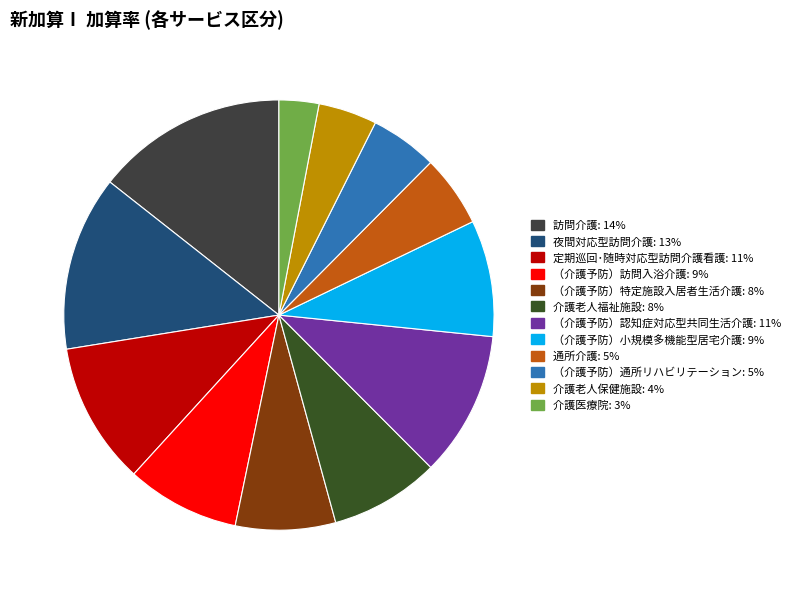

What percentage is the （介護予防）通所リハビリテーション slice, to the nearest percent?

5%